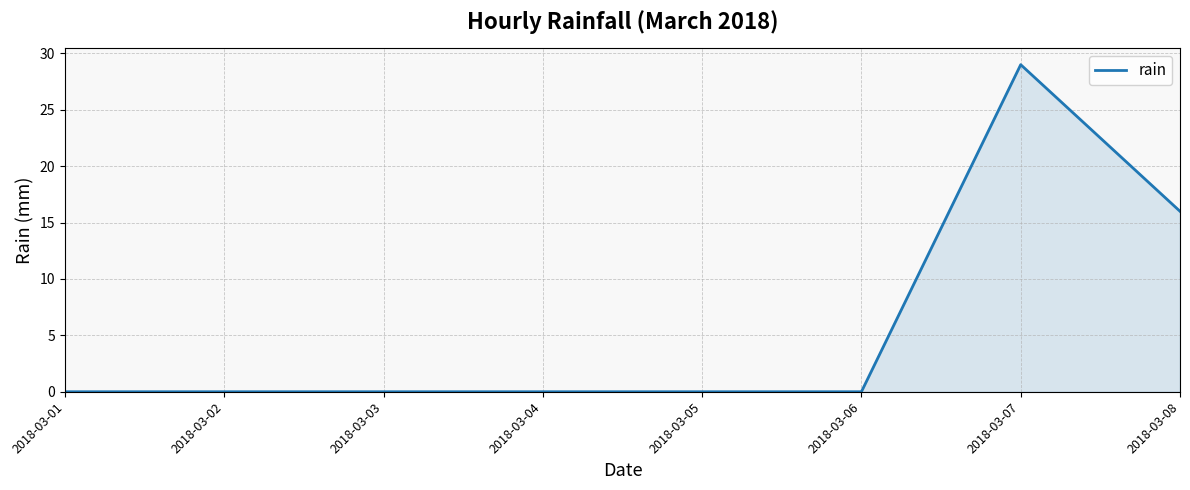

Reading left to right, what are all the values shown in this chart?

0	0	0	0	0	0	29	16